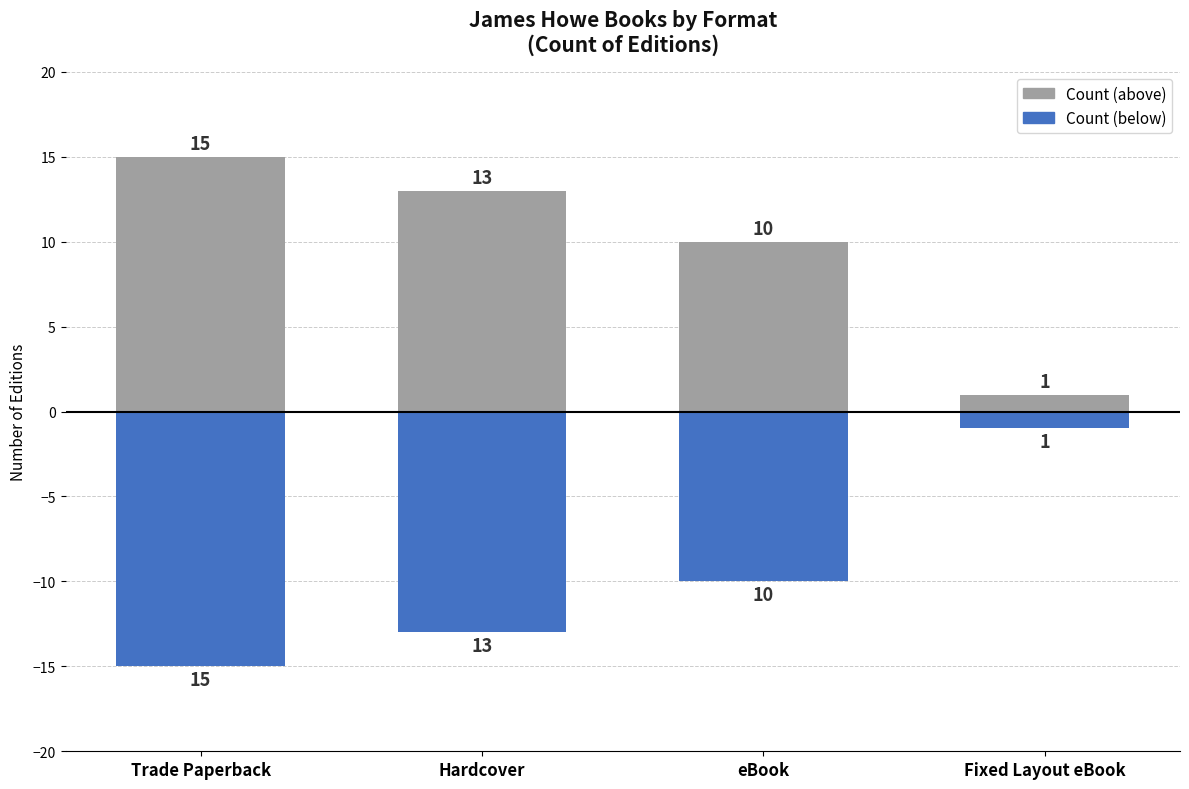

At Trade Paperback, list the series in order from smallest to largest.

Count (below), Count (above)